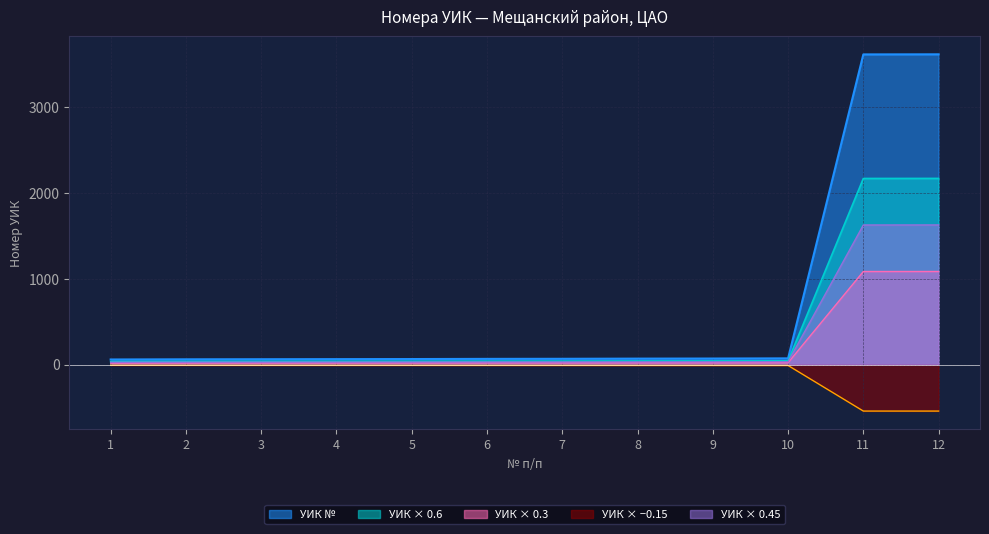

Is it true that the value at 12 is 5321?

False